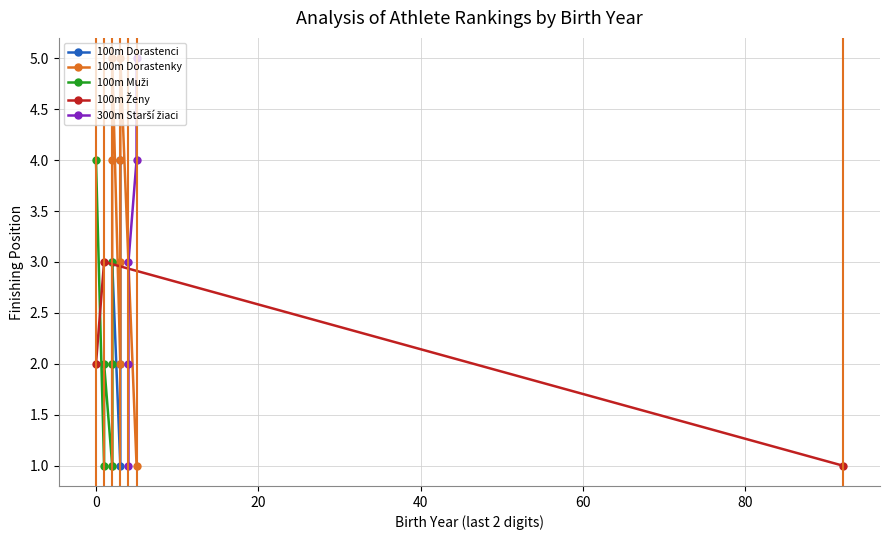

The value at 9 is 2. True or false?

False